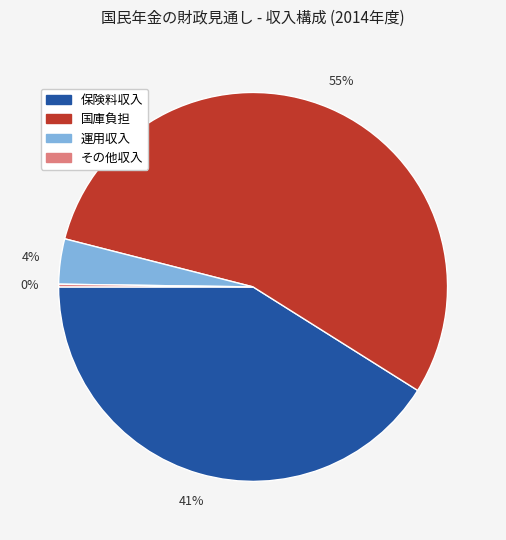

Which has a higher value, 国庫負担 or 保険料収入?

国庫負担